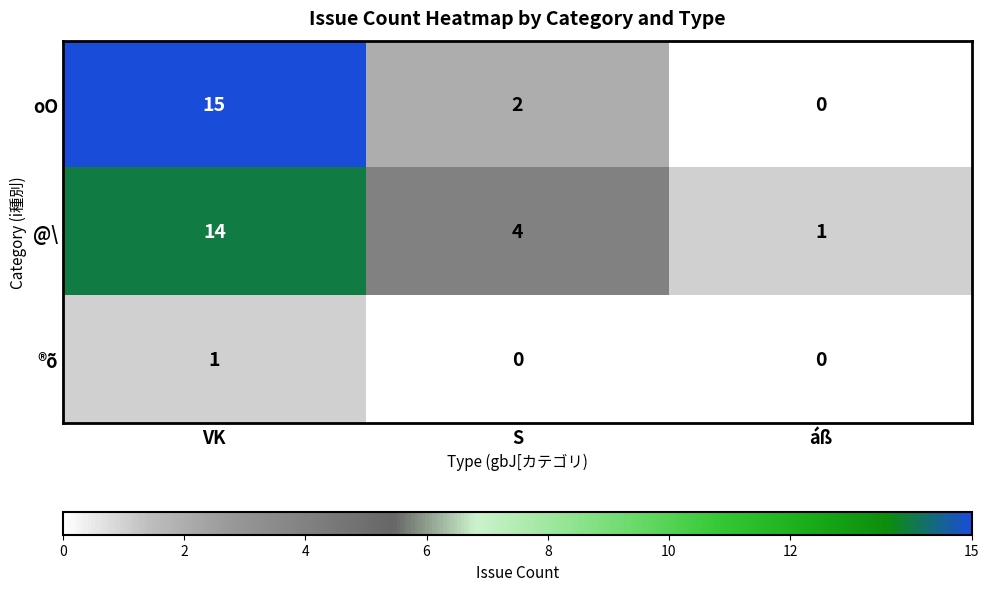

Rank the series at S from highest to lowest value.

@\, oO, ®õ